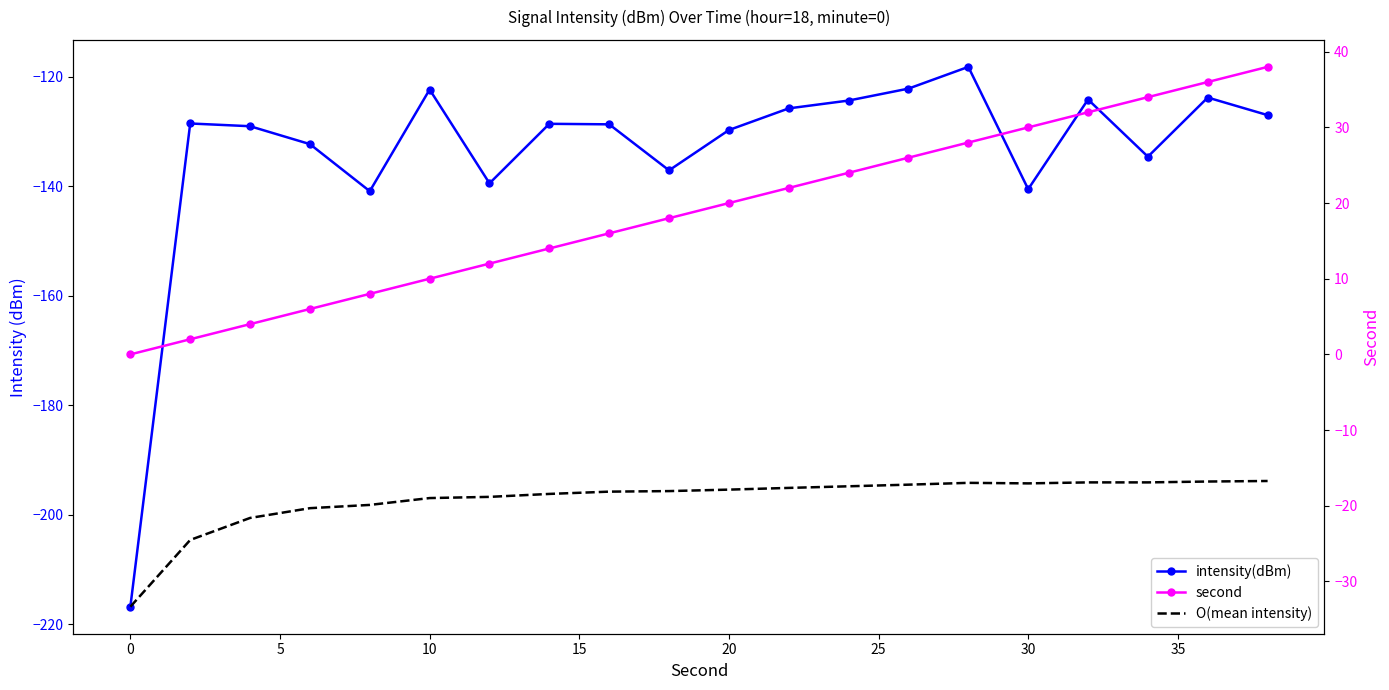

Is the value of O(mean intensity) at 0 greater than the value of intensity(dBm) at 30?

Yes